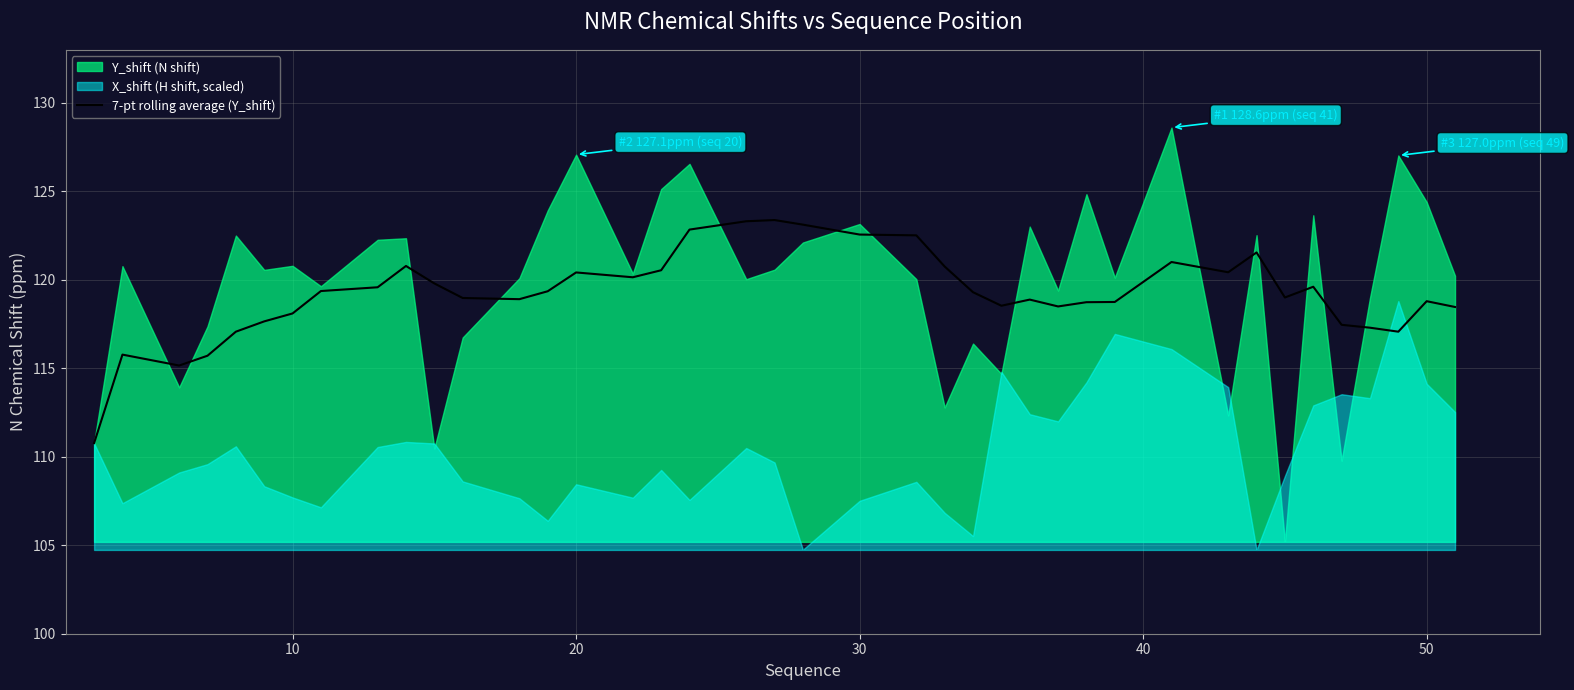

How many lines are shown in the chart?

1